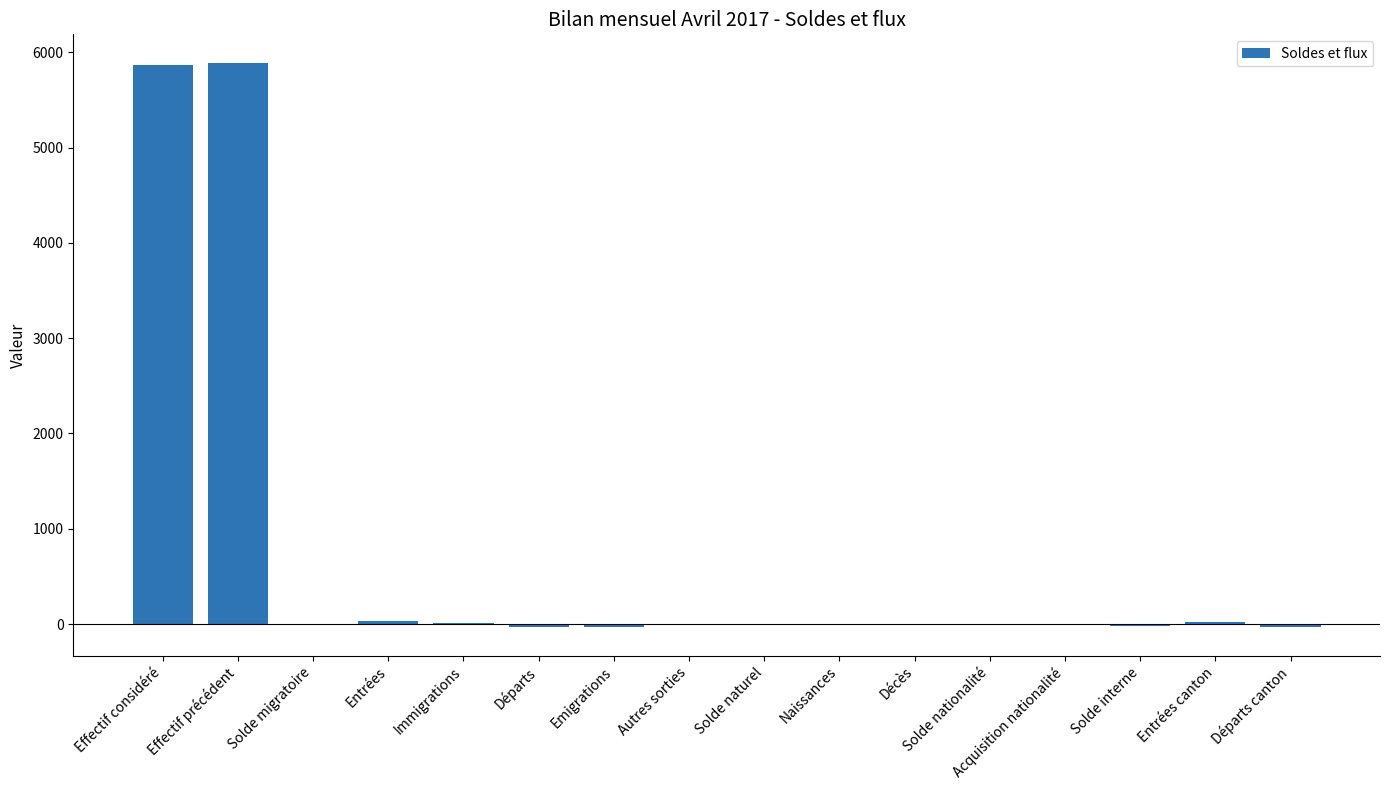

How many distinct data groups are displayed?

1